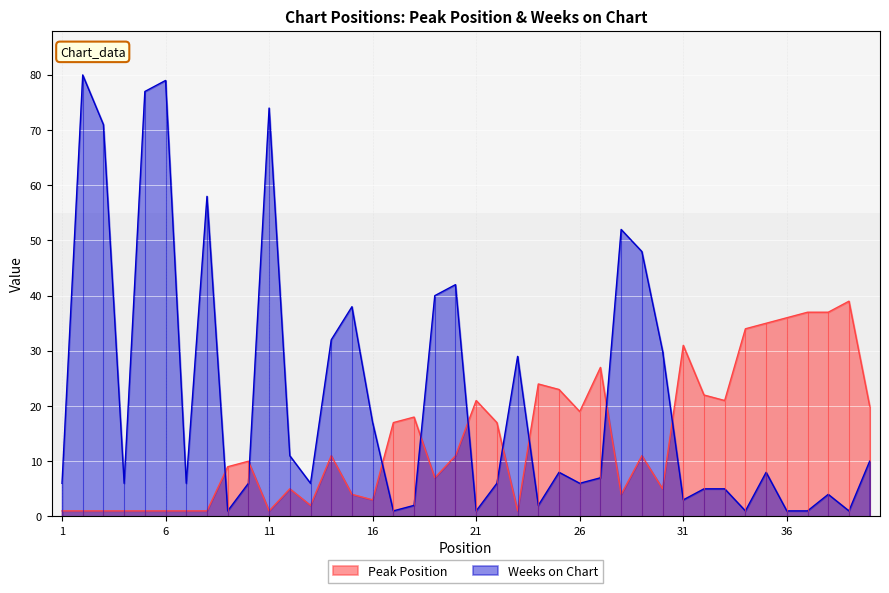

What is the total value across all series at 34?

35